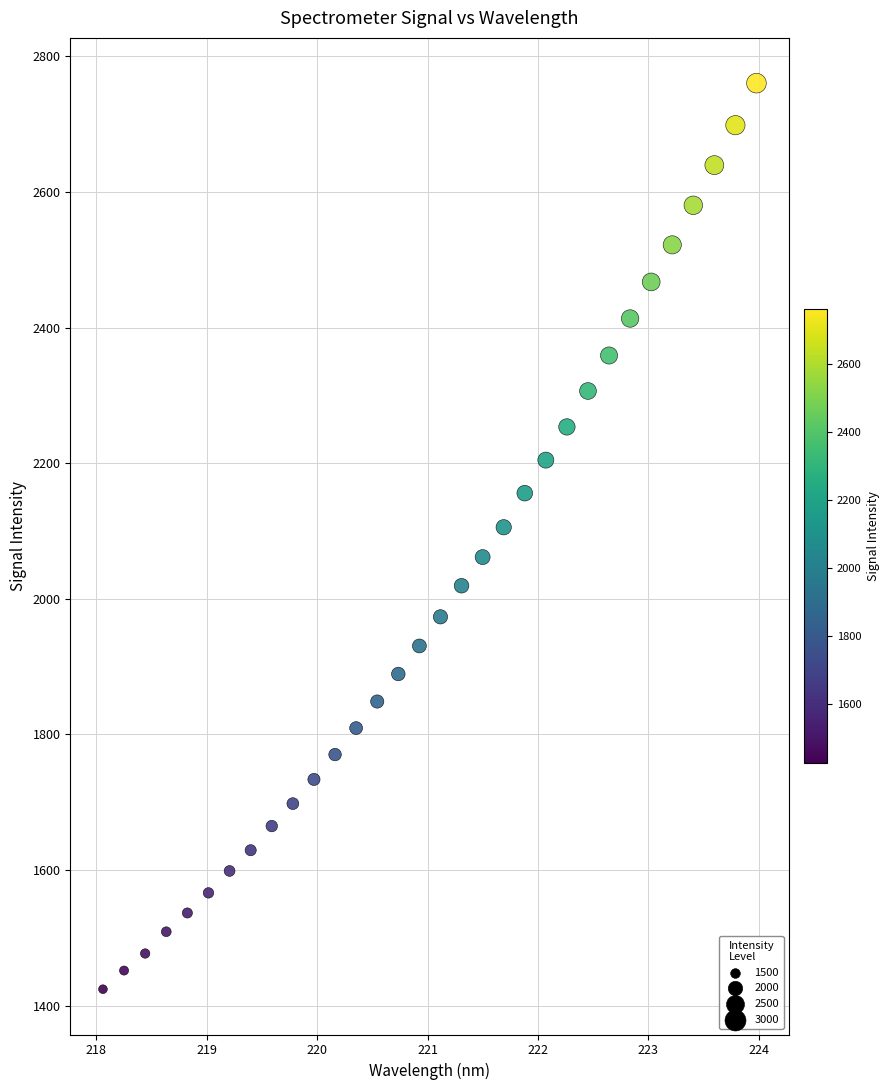

What is the range of X values (max minus min)?

5.9